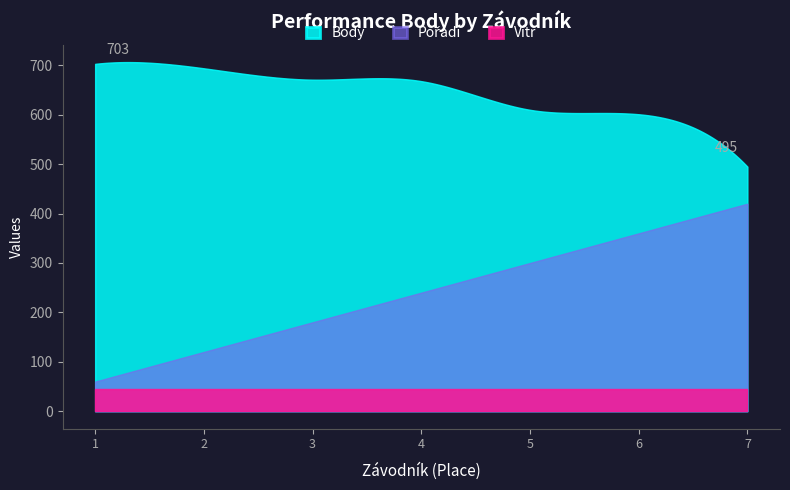

How many lines are shown in the chart?

3